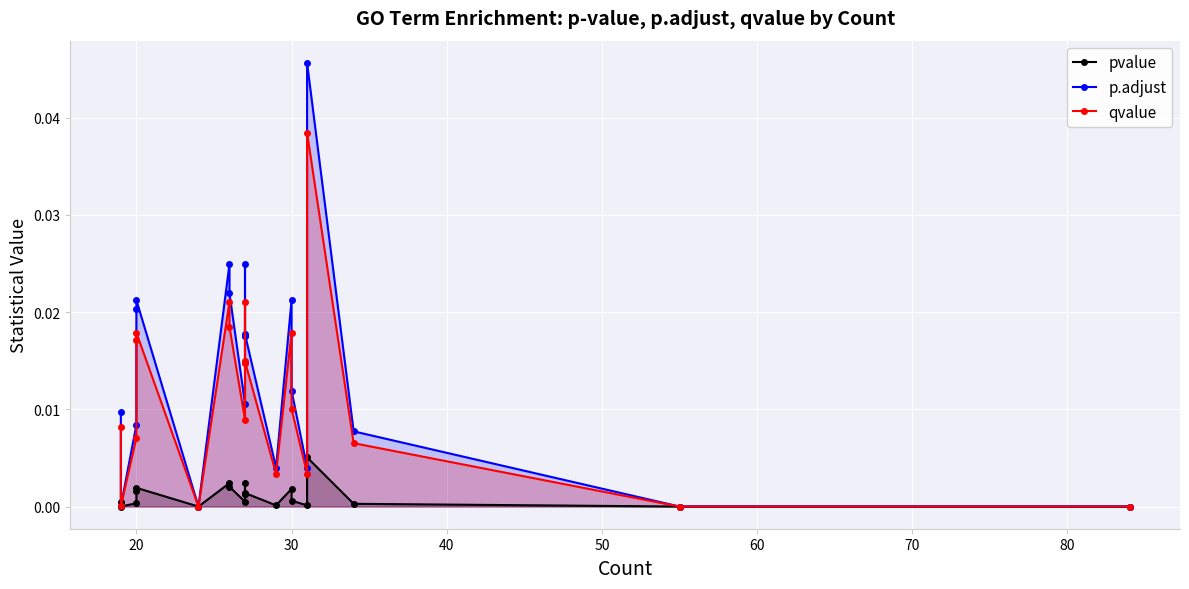

True or false: qvalue and pvalue intersect in this chart.

False